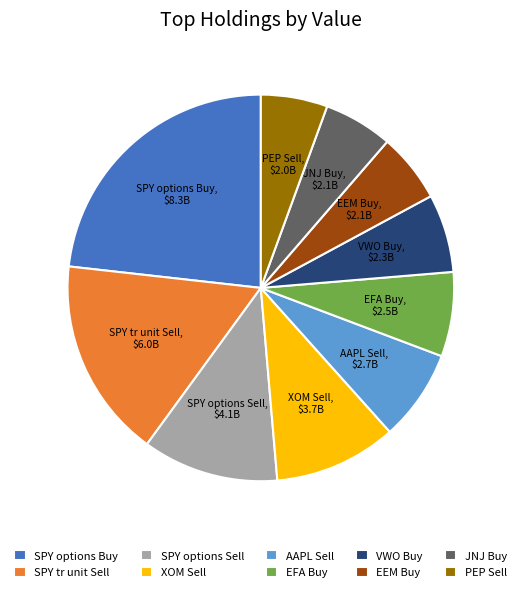

Is SPY options Buy the majority of the pie?

No